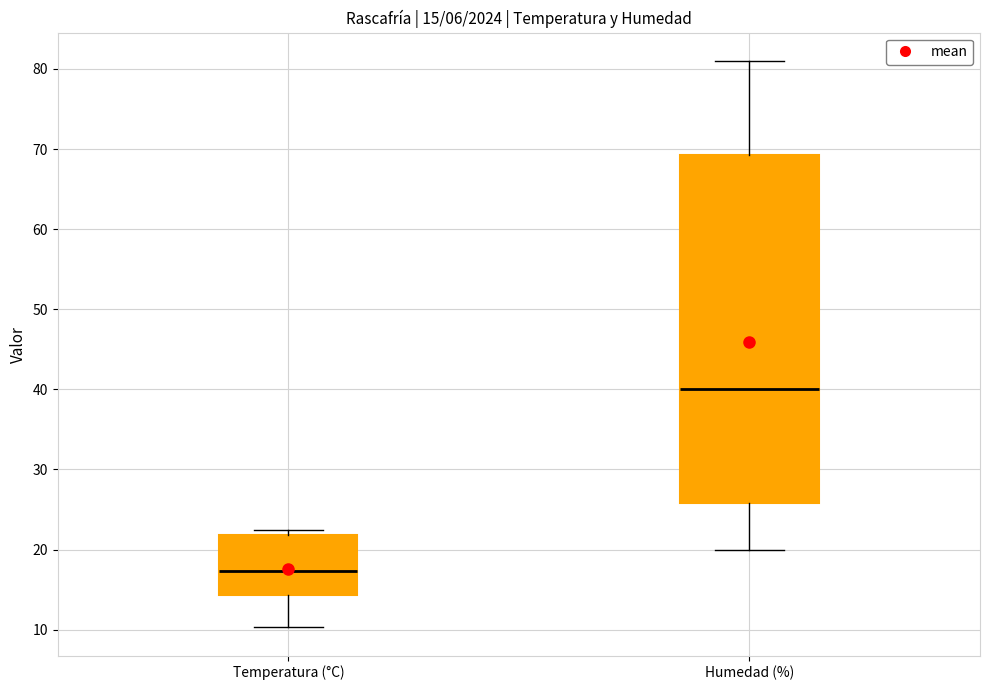

Which box has the highest median line?

Humedad (%)